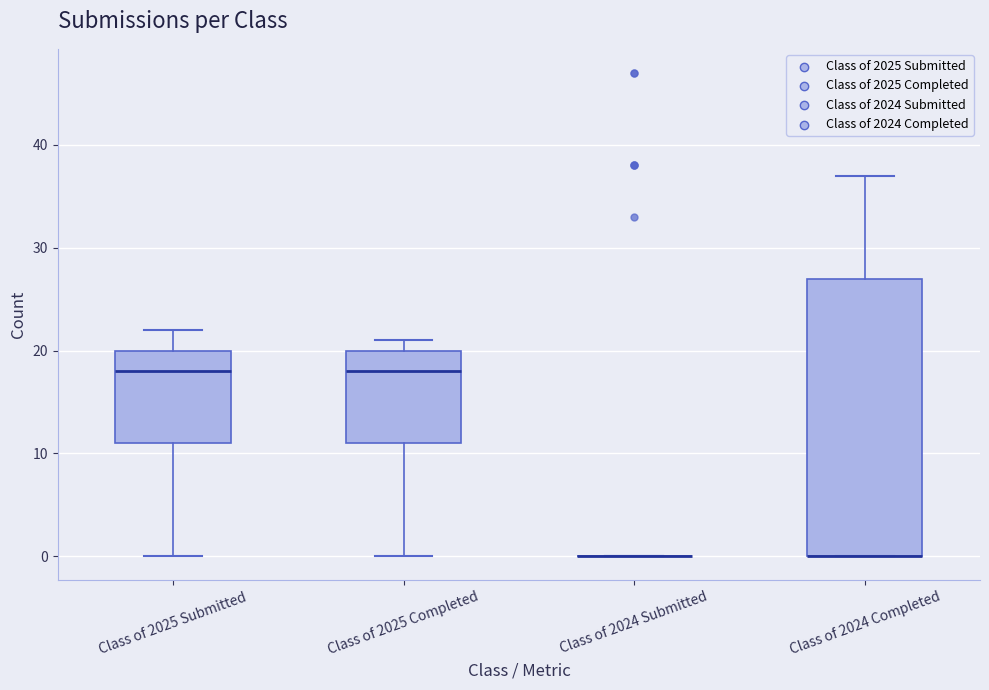

Reading left to right, transcribe this box plot: for each box, give where its median line is, the range the box spans, and where its two whiskers end, as read against the y-axis. The values are not printed on the chart, so give them approximately, as read against the axis.

Class of 2025 Submitted: median 18, box 11 to 20, whiskers 0 to 22
Class of 2025 Completed: median 18, box 11 to 20, whiskers 0 to 21
Class of 2024 Submitted: box collapsed to a line at 0, whiskers 0 to 0
Class of 2024 Completed: median 0 (drawn on the box's lower edge), box 0 to 27, whiskers 0 to 37